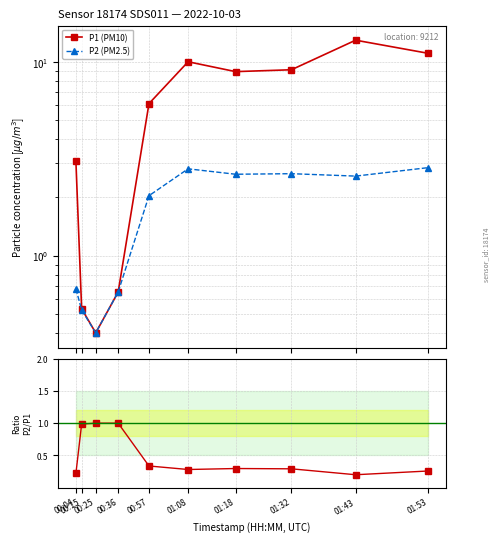

Does the chart display data point markers on the line(s)?

Yes